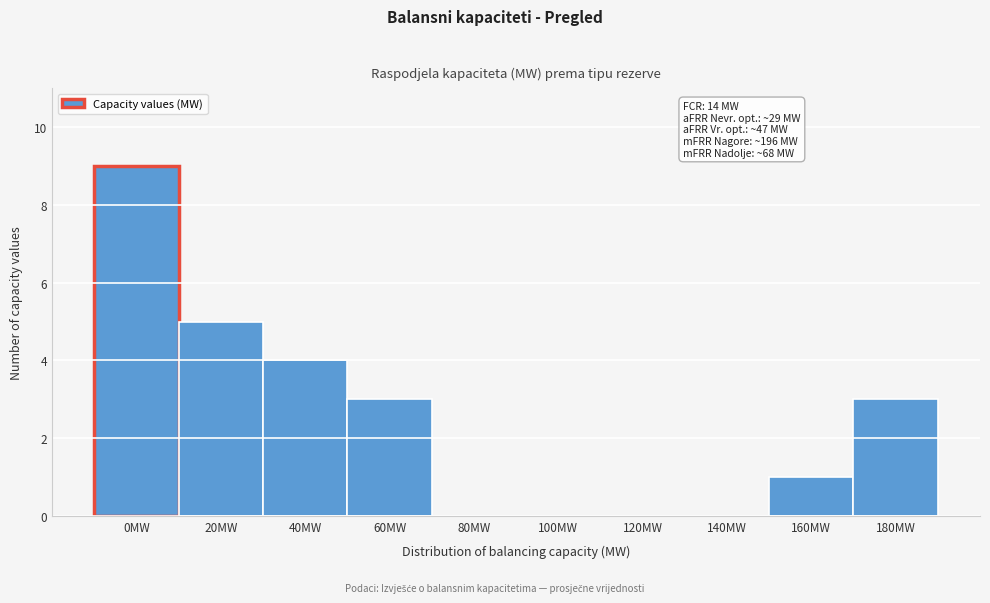

Reading left to right, transcribe all the data shown in this chart.

0MW=9	20MW=5	40MW=4	60MW=3	80MW=0	100MW=0	120MW=0	140MW=0	160MW=1	180MW=3